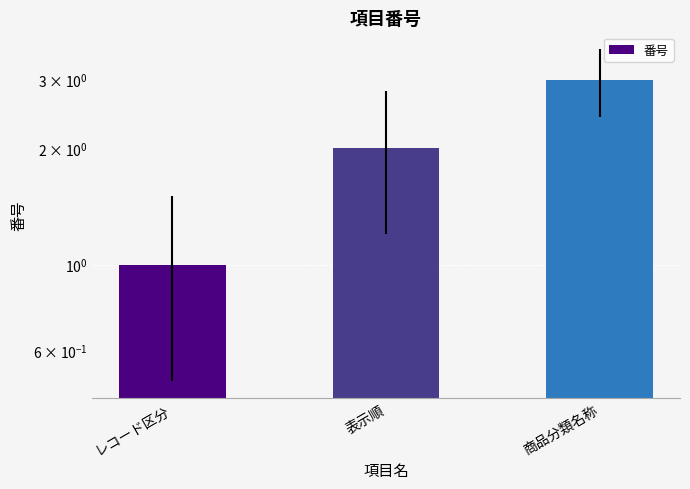

Reading left to right, extract all data points from this chart.

1	2	3